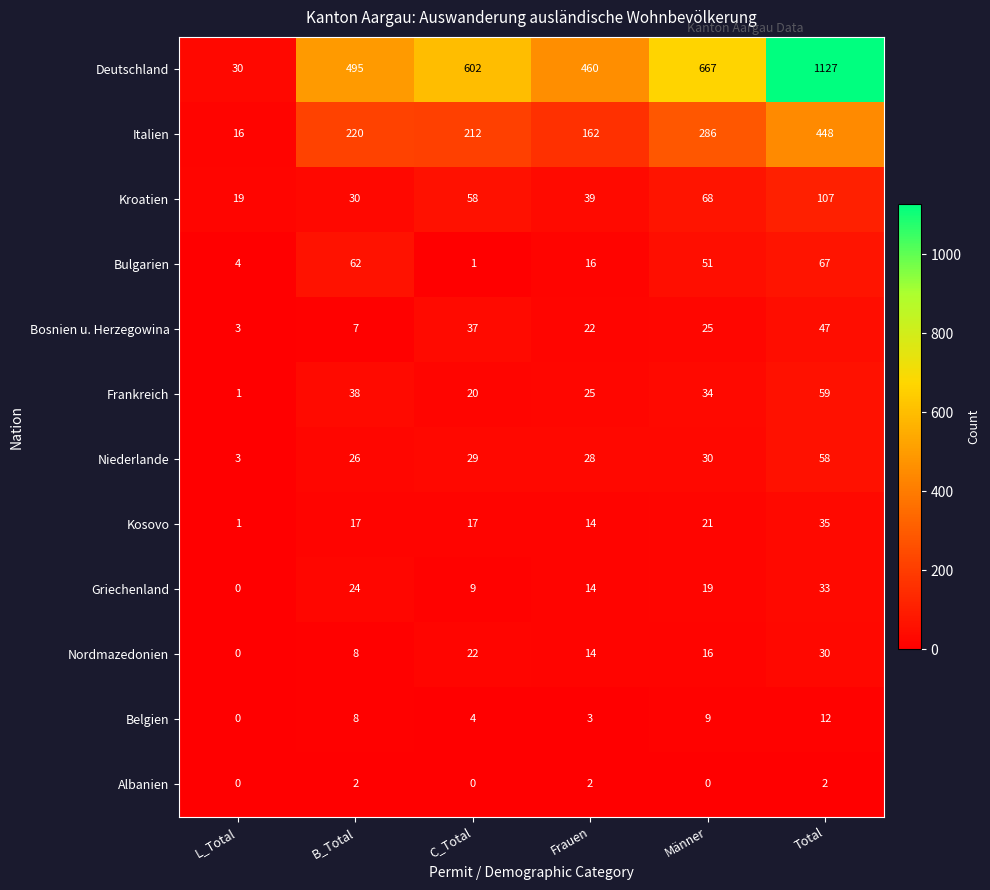

Rank the categories by Nordmazedonien value from highest to lowest.

Total, C_Total, Männer, Frauen, B_Total, L_Total